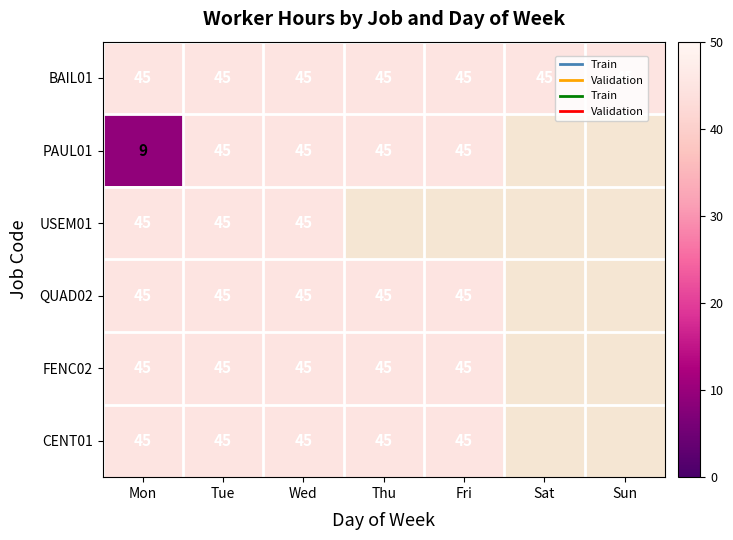

True or false: USEM01 has a value of 45 at Wed.

True